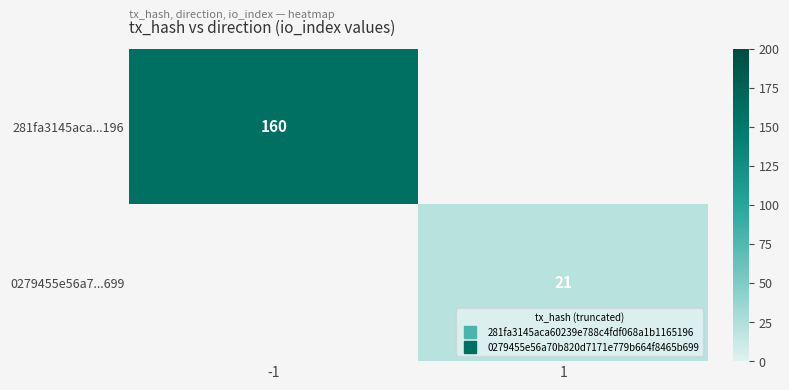

At -1, list the series in order from largest to smallest.

281fa3145aca...196, 0279455e56a7...699